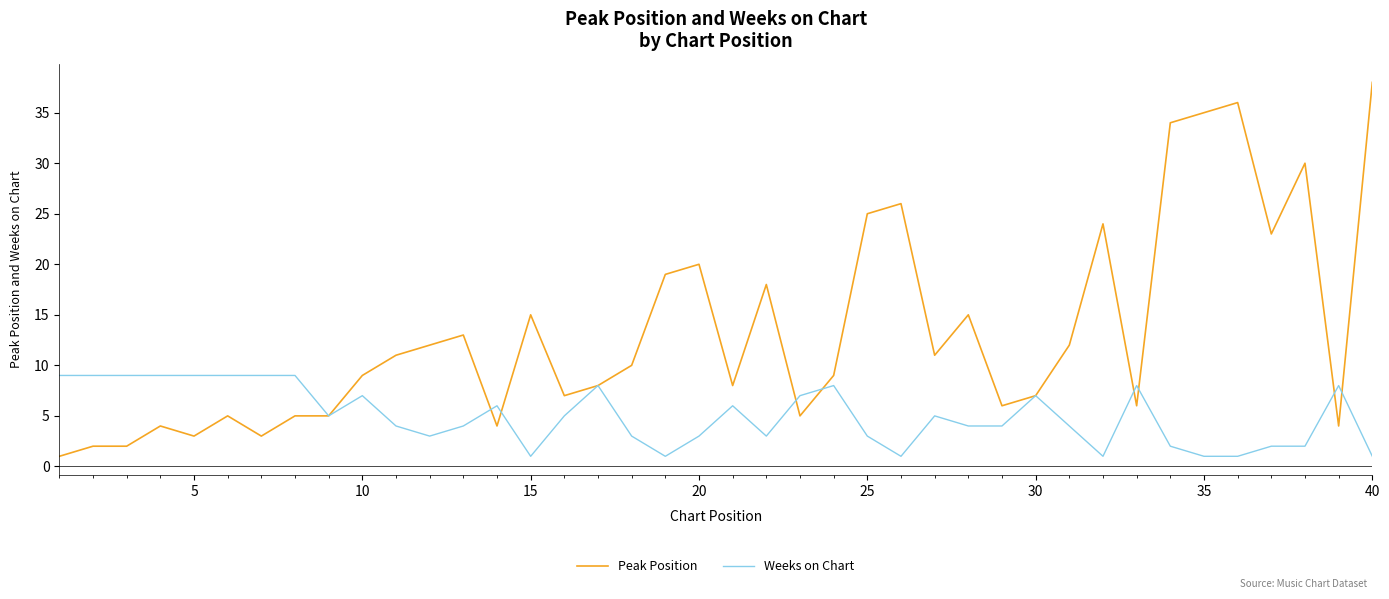

True or false: Peak Position and Weeks on Chart intersect in this chart.

True